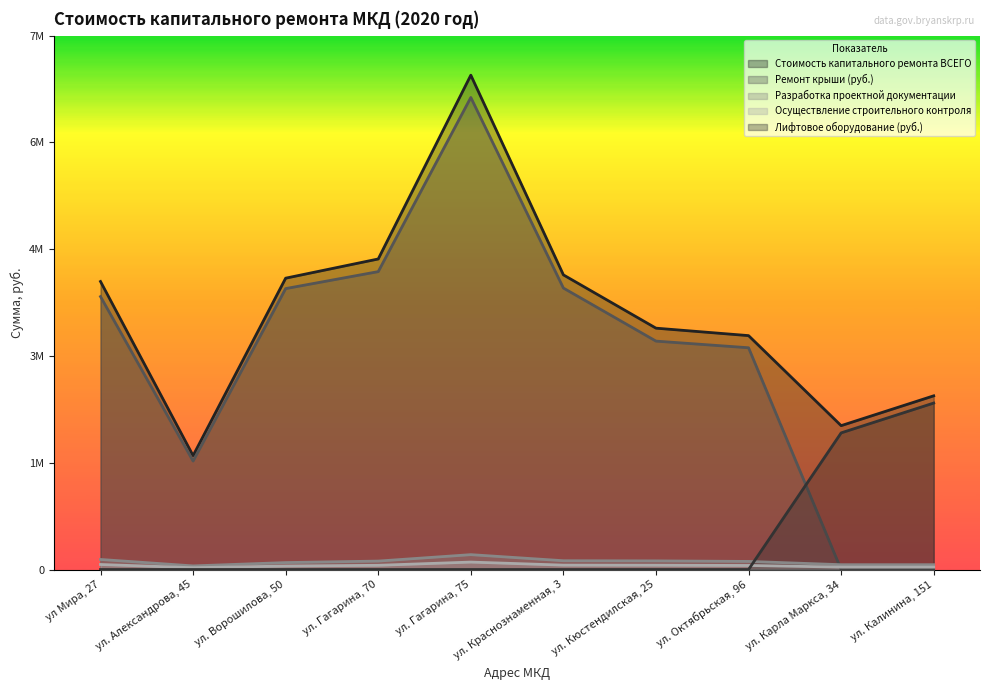

At which category does Стоимость капитального ремонта ВСЕГО reach its first local valley?

ул. Александрова, 45